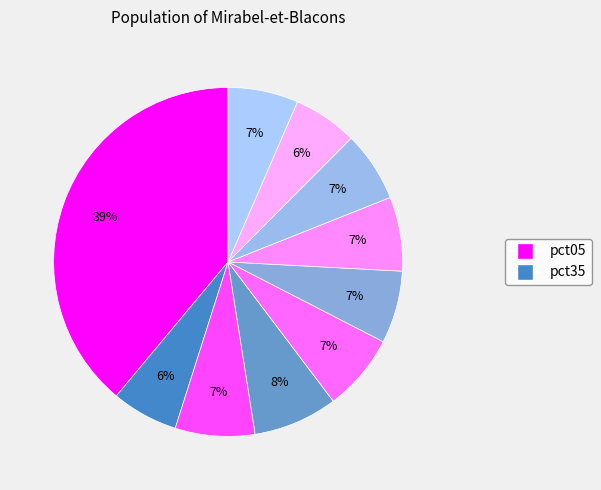

Count the number of slices in the pie.

10